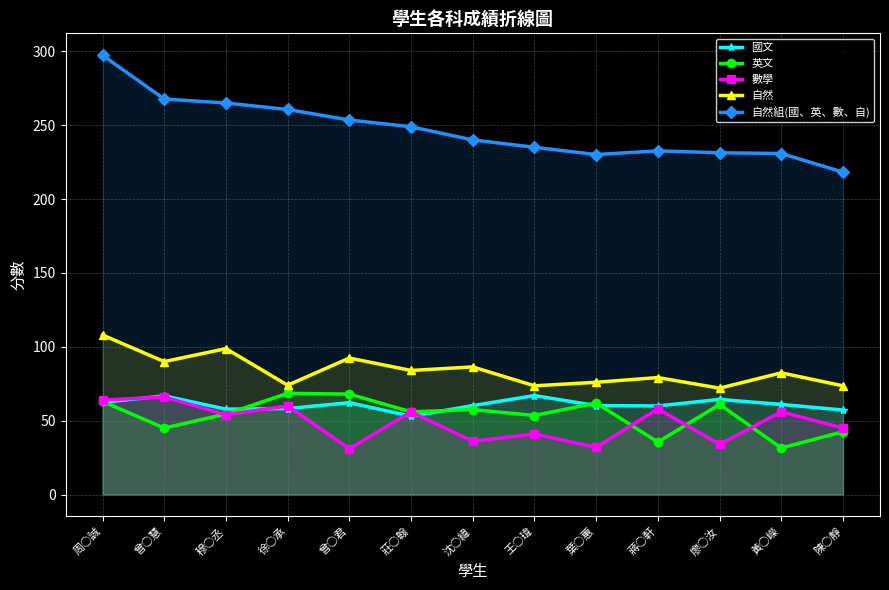

Between 王○瑋 and 廖○汝, which is larger?

王○瑋